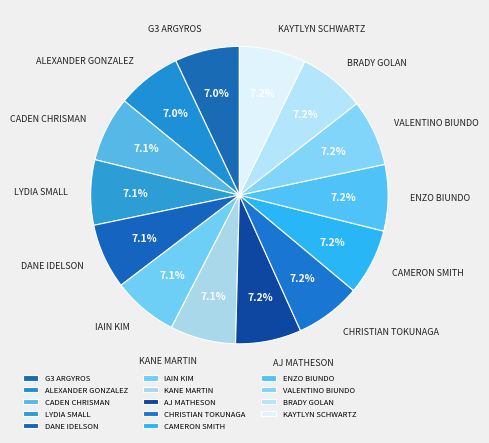

True or false: VALENTINO BIUNDO accounts for 7% of the total.

True